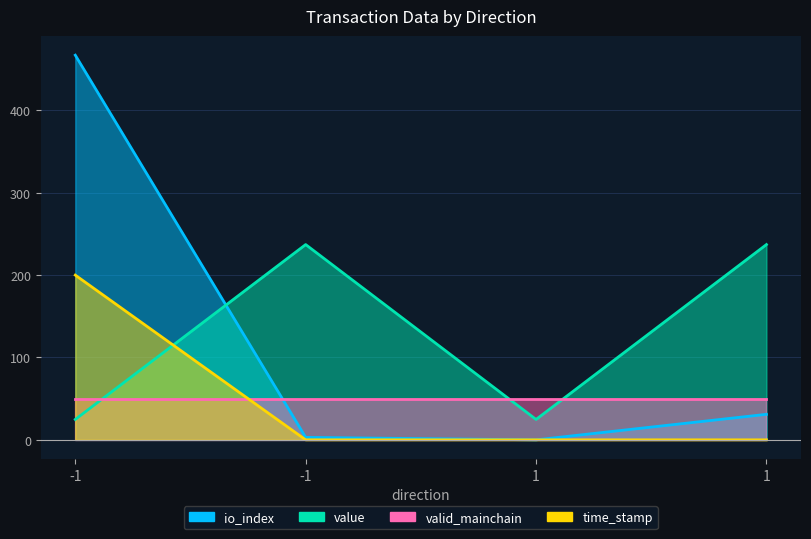

At which category is the sum across all series the highest?

-1